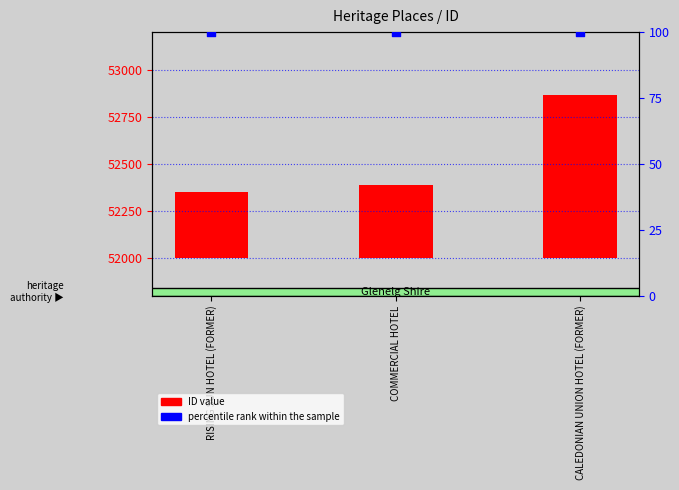

At which category is the sum across all series the highest?

CALEDONIAN UNION HOTEL (FORMER)